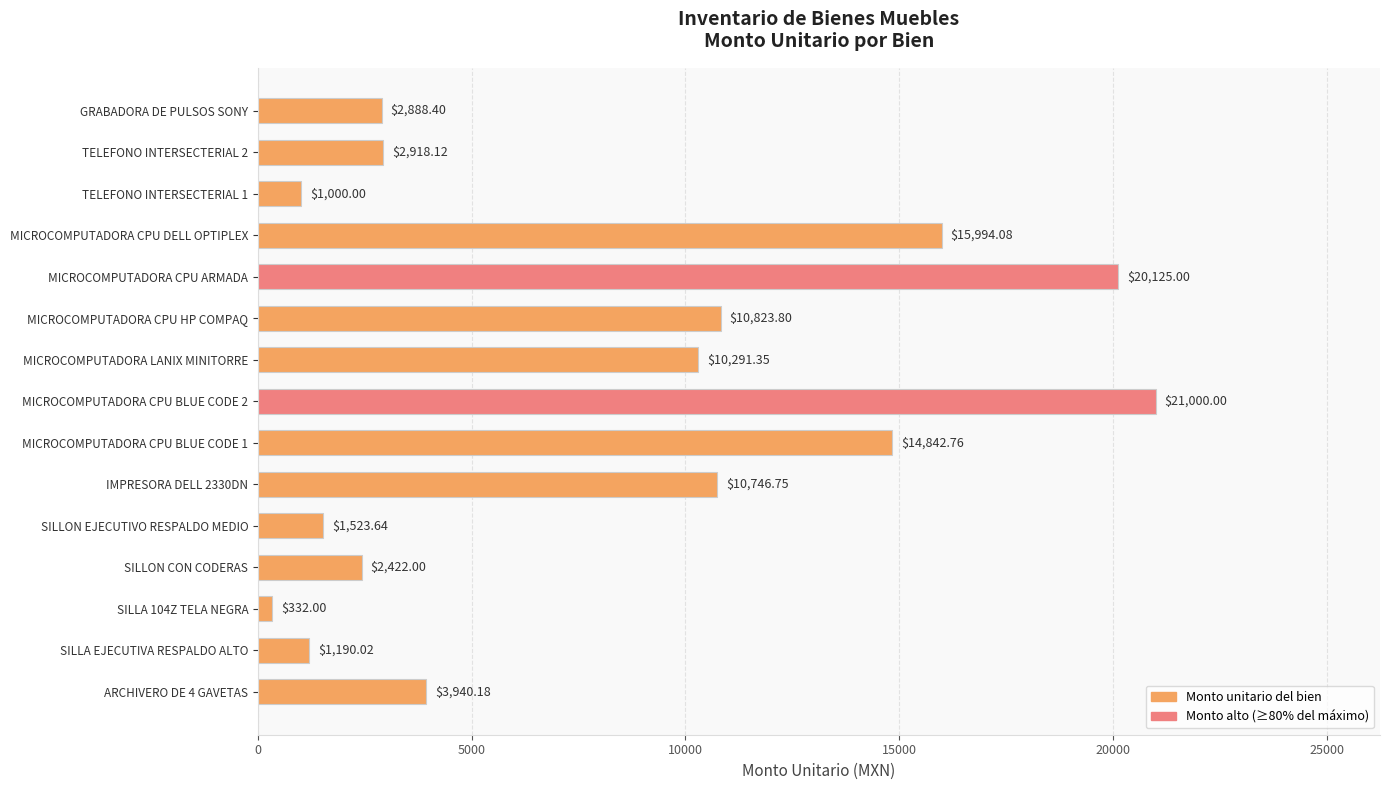

Rank the categories by value from highest to lowest.

MICROCOMPUTADORA CPU BLUE CODE 2, MICROCOMPUTADORA CPU ARMADA, MICROCOMPUTADORA CPU DELL OPTIPLEX, MICROCOMPUTADORA CPU BLUE CODE 1, MICROCOMPUTADORA CPU HP COMPAQ, IMPRESORA DELL 2330DN, MICROCOMPUTADORA LANIX MINITORRE, ARCHIVERO DE 4 GAVETAS, TELEFONO INTERSECTERIAL 2, GRABADORA DE PULSOS SONY, SILLON CON CODERAS, SILLON EJECUTIVO RESPALDO MEDIO, SILLA EJECUTIVA RESPALDO ALTO, TELEFONO INTERSECTERIAL 1, SILLA 104Z TELA NEGRA